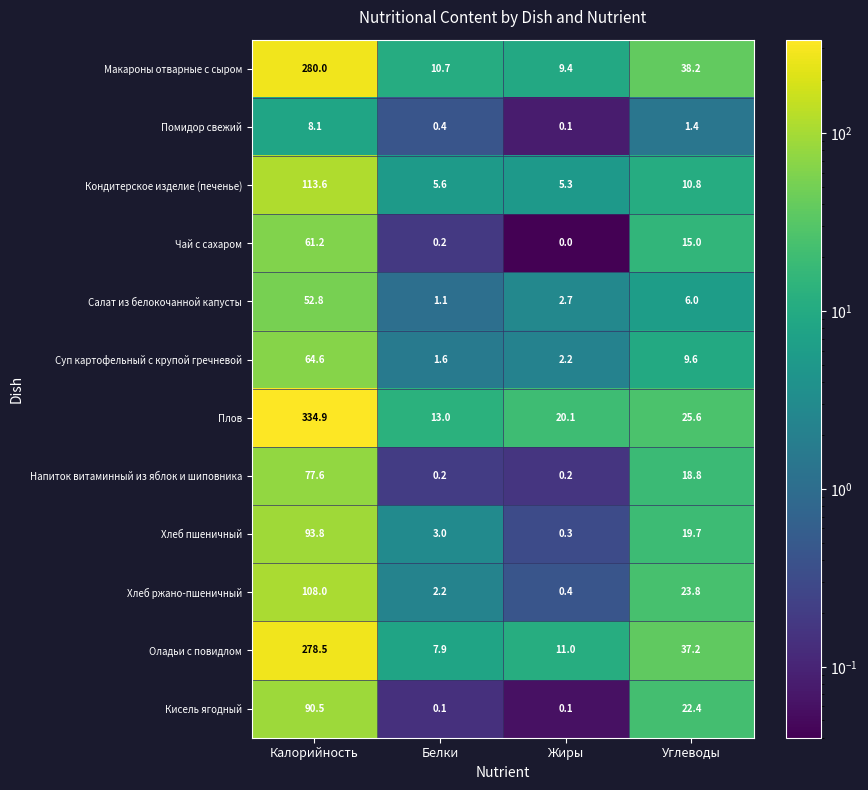

True or false: Хлеб пшеничный has a value of 93.8 at Калорийность.

True